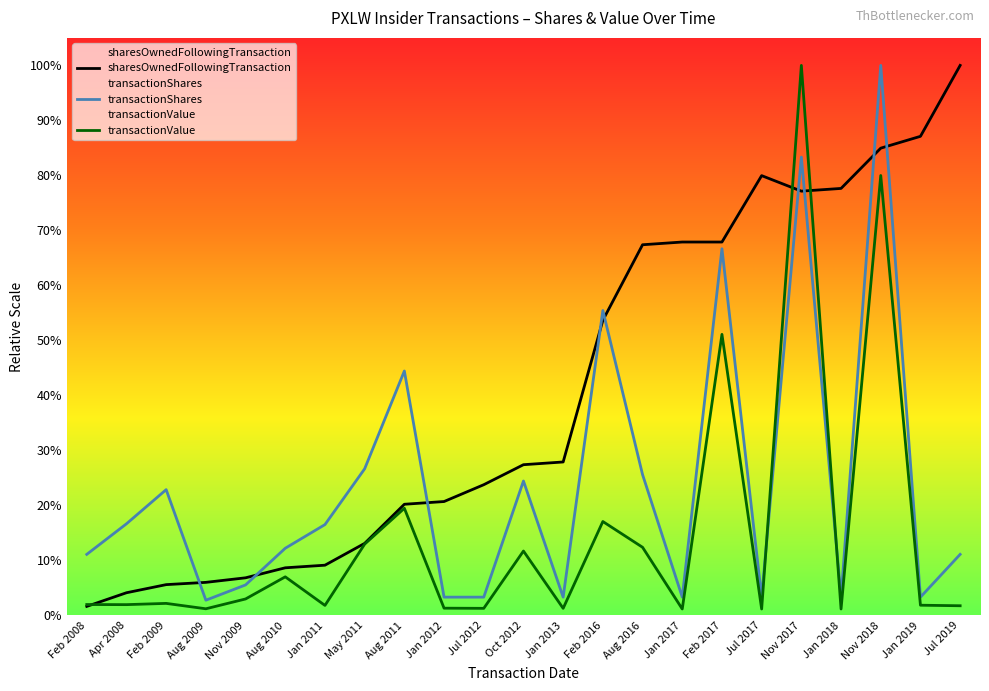

What is the difference between the maximum and minimum values in the transactionValue series?

597718.7